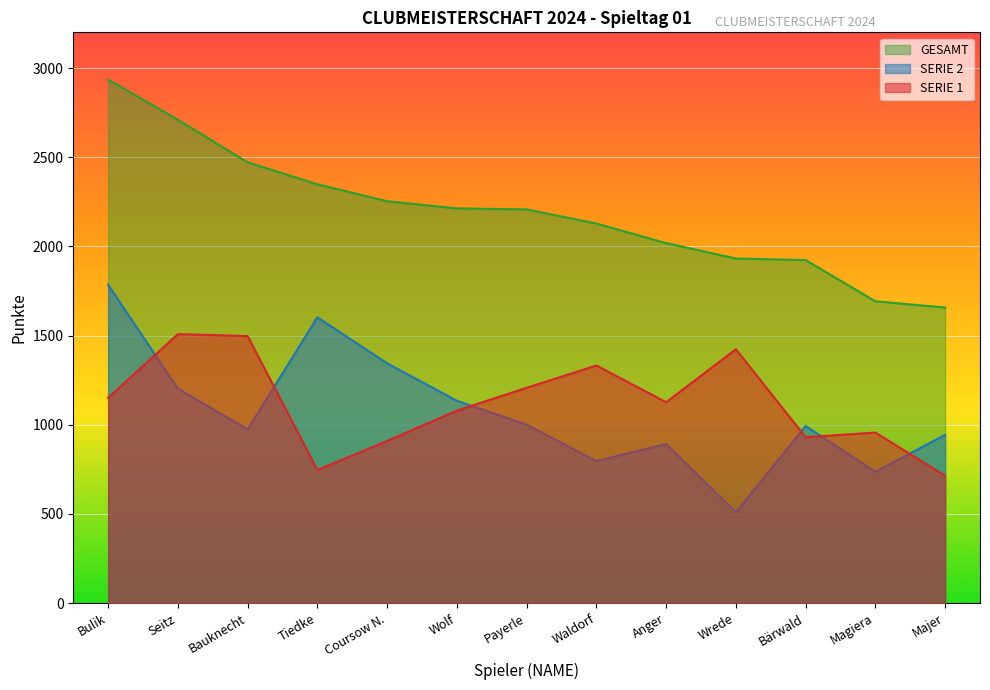

True or false: SERIE 1 and GESAMT cross at least once.

False